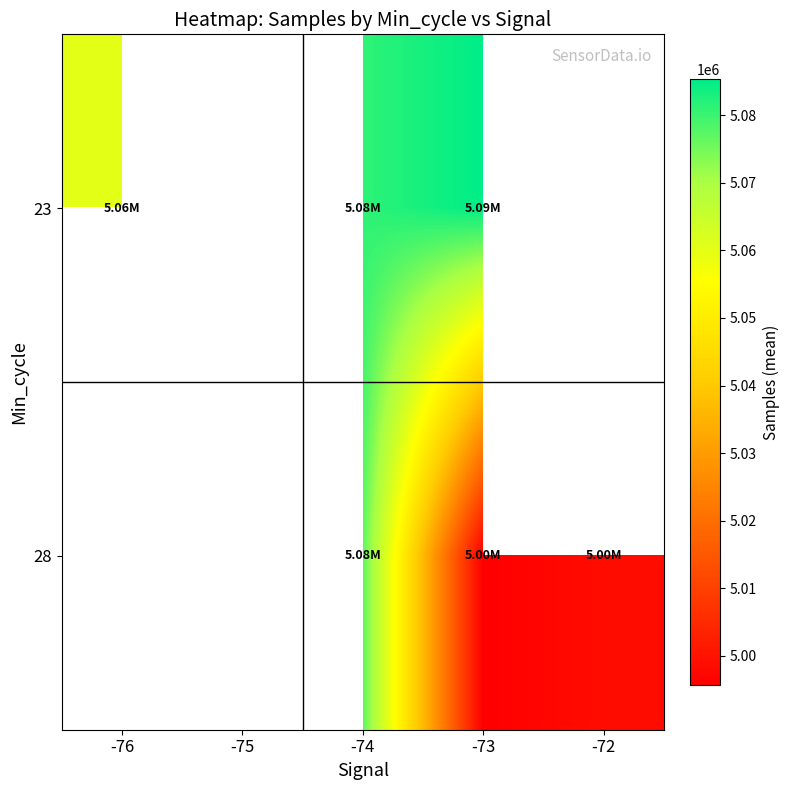

Is the value of 28 at -75 greater than the value of 23 at -73?

No